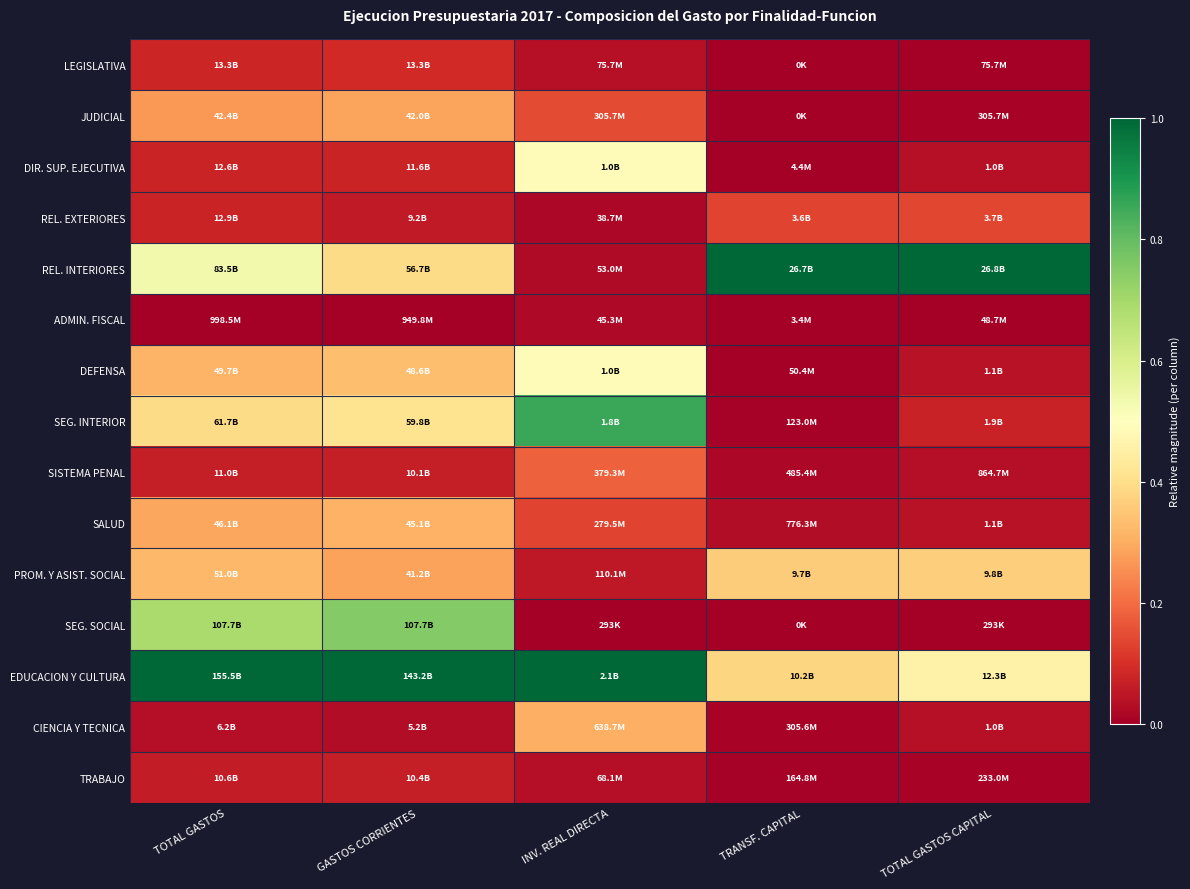

Reading left to right, list all the values displayed in this chart.

LEGISLATIVA: TOTAL GASTOS=0.1	GASTOS CORRIENTES=0.1	INV. REAL DIRECTA=0.0	TRANSF. CAPITAL=0.0	TOTAL GASTOS CAPITAL=0.0
JUDICIAL: TOTAL GASTOS=0.3	GASTOS CORRIENTES=0.3	INV. REAL DIRECTA=0.1	TRANSF. CAPITAL=0.0	TOTAL GASTOS CAPITAL=0.0
DIR. SUP. EJECUTIVA: TOTAL GASTOS=0.1	GASTOS CORRIENTES=0.1	INV. REAL DIRECTA=0.5	TRANSF. CAPITAL=0.0	TOTAL GASTOS CAPITAL=0.0
REL. EXTERIORES: TOTAL GASTOS=0.1	GASTOS CORRIENTES=0.1	INV. REAL DIRECTA=0.0	TRANSF. CAPITAL=0.1	TOTAL GASTOS CAPITAL=0.1
REL. INTERIORES: TOTAL GASTOS=0.5	GASTOS CORRIENTES=0.4	INV. REAL DIRECTA=0.0	TRANSF. CAPITAL=1.0	TOTAL GASTOS CAPITAL=1.0
ADMIN. FISCAL: TOTAL GASTOS=0.0	GASTOS CORRIENTES=0.0	INV. REAL DIRECTA=0.0	TRANSF. CAPITAL=0.0	TOTAL GASTOS CAPITAL=0.0
DEFENSA: TOTAL GASTOS=0.3	GASTOS CORRIENTES=0.3	INV. REAL DIRECTA=0.5	TRANSF. CAPITAL=0.0	TOTAL GASTOS CAPITAL=0.0
SEG. INTERIOR: TOTAL GASTOS=0.4	GASTOS CORRIENTES=0.4	INV. REAL DIRECTA=0.9	TRANSF. CAPITAL=0.0	TOTAL GASTOS CAPITAL=0.1
SISTEMA PENAL: TOTAL GASTOS=0.1	GASTOS CORRIENTES=0.1	INV. REAL DIRECTA=0.2	TRANSF. CAPITAL=0.0	TOTAL GASTOS CAPITAL=0.0
SALUD: TOTAL GASTOS=0.3	GASTOS CORRIENTES=0.3	INV. REAL DIRECTA=0.1	TRANSF. CAPITAL=0.0	TOTAL GASTOS CAPITAL=0.0
PROM. Y ASIST. SOCIAL: TOTAL GASTOS=0.3	GASTOS CORRIENTES=0.3	INV. REAL DIRECTA=0.1	TRANSF. CAPITAL=0.4	TOTAL GASTOS CAPITAL=0.4
SEG. SOCIAL: TOTAL GASTOS=0.7	GASTOS CORRIENTES=0.8	INV. REAL DIRECTA=0.0	TRANSF. CAPITAL=0.0	TOTAL GASTOS CAPITAL=0.0
EDUCACION Y CULTURA: TOTAL GASTOS=1.0	GASTOS CORRIENTES=1.0	INV. REAL DIRECTA=1.0	TRANSF. CAPITAL=0.4	TOTAL GASTOS CAPITAL=0.5
CIENCIA Y TECNICA: TOTAL GASTOS=0.0	GASTOS CORRIENTES=0.0	INV. REAL DIRECTA=0.3	TRANSF. CAPITAL=0.0	TOTAL GASTOS CAPITAL=0.0
TRABAJO: TOTAL GASTOS=0.1	GASTOS CORRIENTES=0.1	INV. REAL DIRECTA=0.0	TRANSF. CAPITAL=0.0	TOTAL GASTOS CAPITAL=0.0